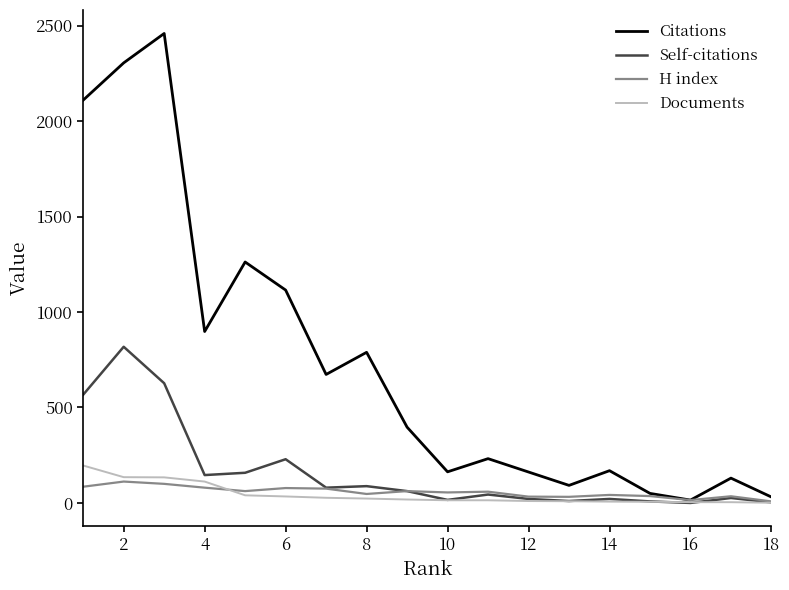

At how many categories does at least one series exceed 2061?

3